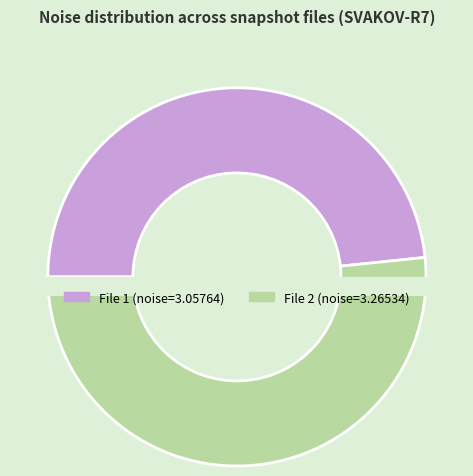

What is the total percentage of 20160304105929977_SVAKOV-R7_snap.fits and 20160304105829902_SVAKOV-R7_snap.fits?

100.0%